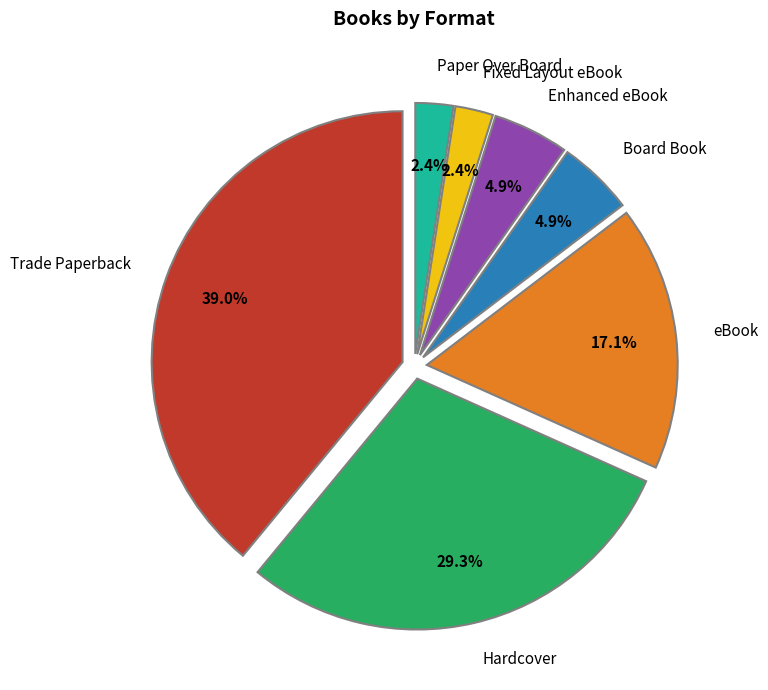

Is it true that Paper Over Board is 2% of the pie?

True